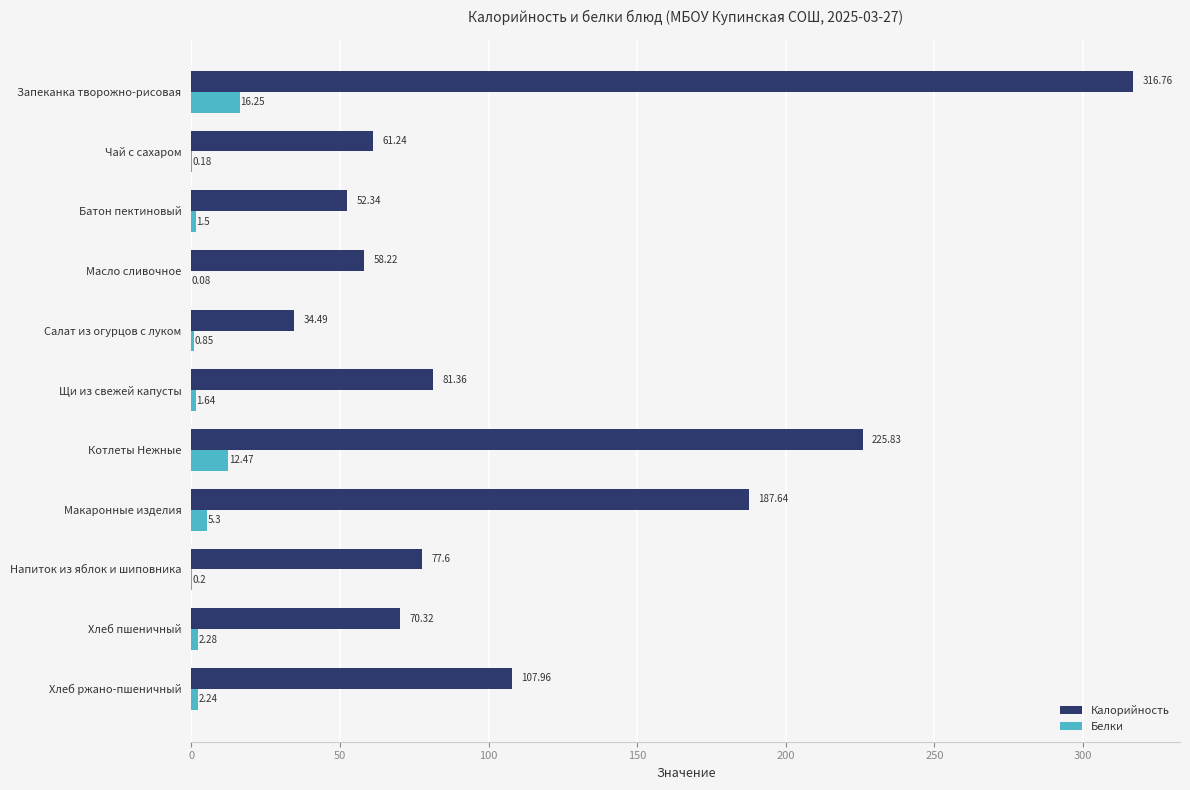

Between Батон пектиновый and Котлеты Нежные, which series saw the biggest shift?

Калорийность